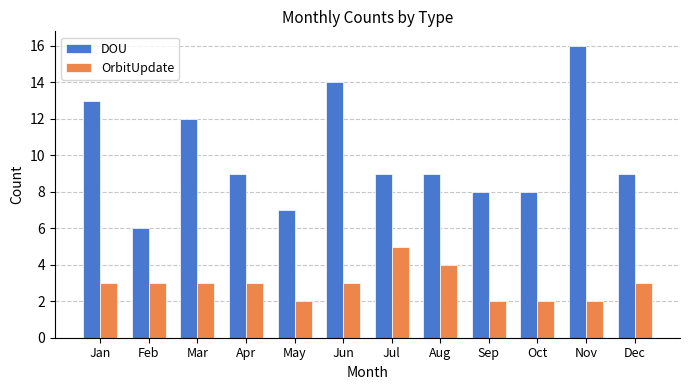

At which label does DOU reach its minimum?

Feb